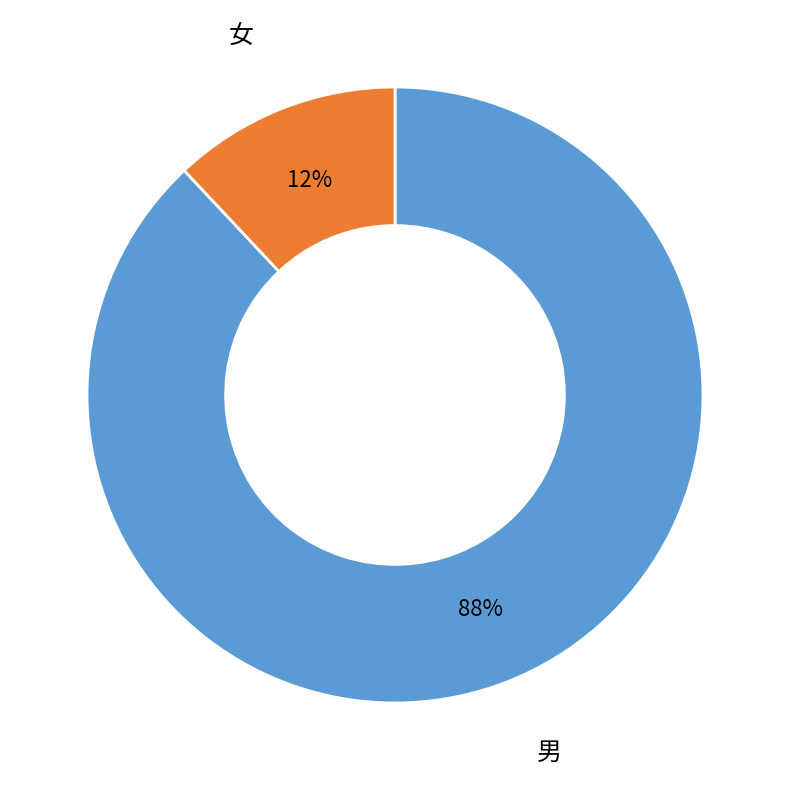

How many slices are in this pie chart?

2